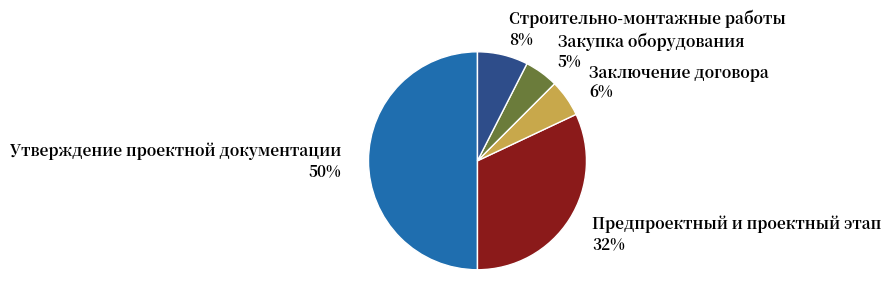

Is Строительно-монтажные работы 8% the majority of the pie?

No